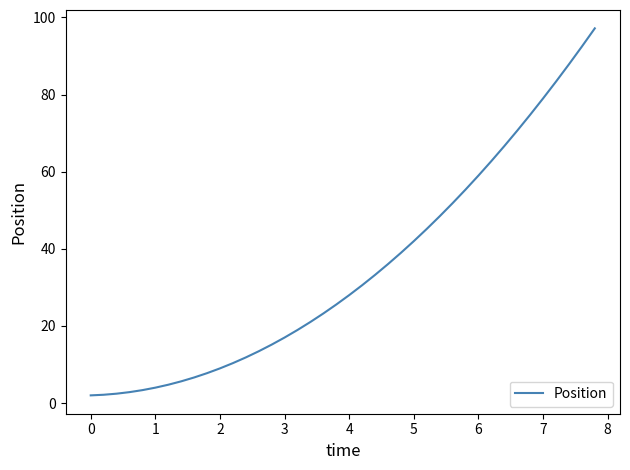

How many distinct data groups are displayed?

1